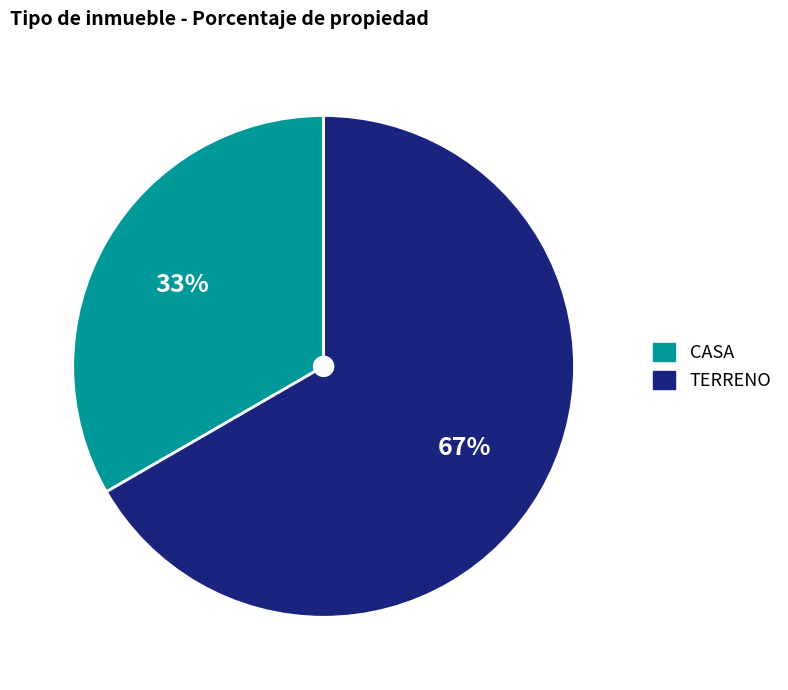

The CASA slice represents 22% of the pie. True or false?

False